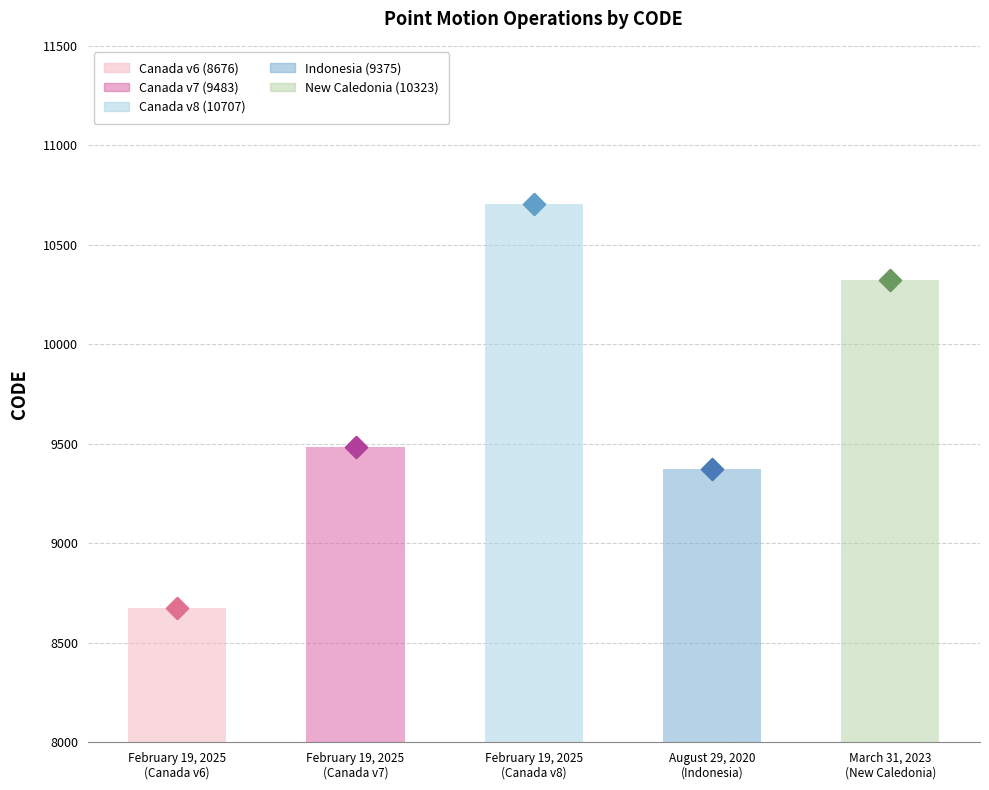

Between August 29, 2020
(Indonesia) and February 19, 2025
(Canada v7), which is larger?

February 19, 2025
(Canada v7)